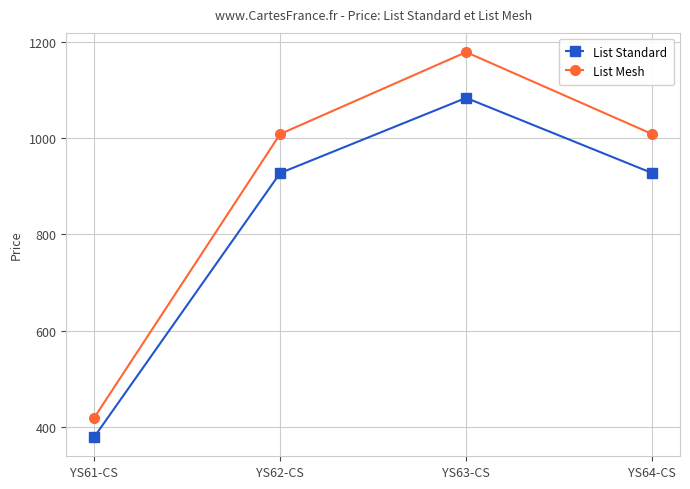

What is the total value across all series at YS64-CS?

1935